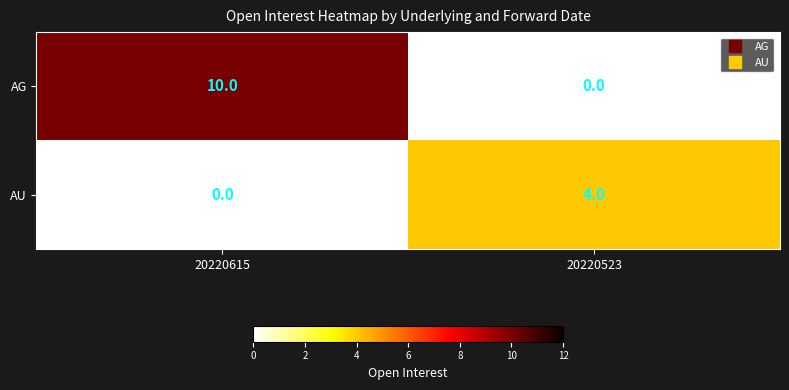

Which category has the lowest value in the AG series?

20220523